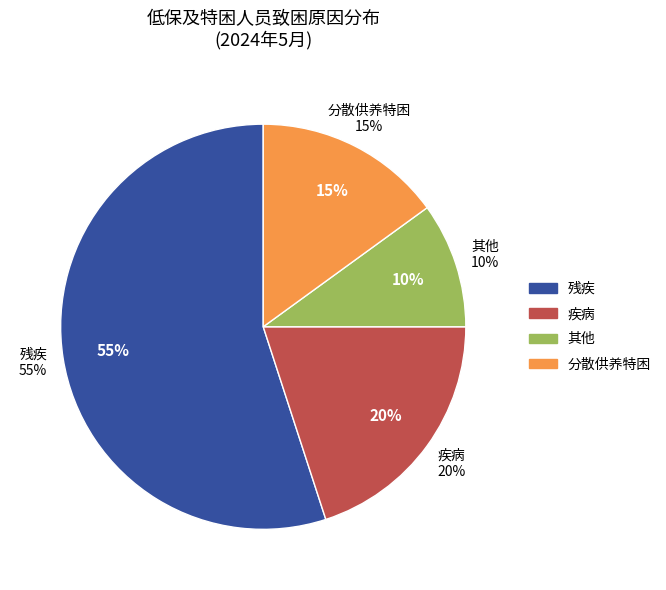

Does 残疾 represent more than half of the total?

Yes